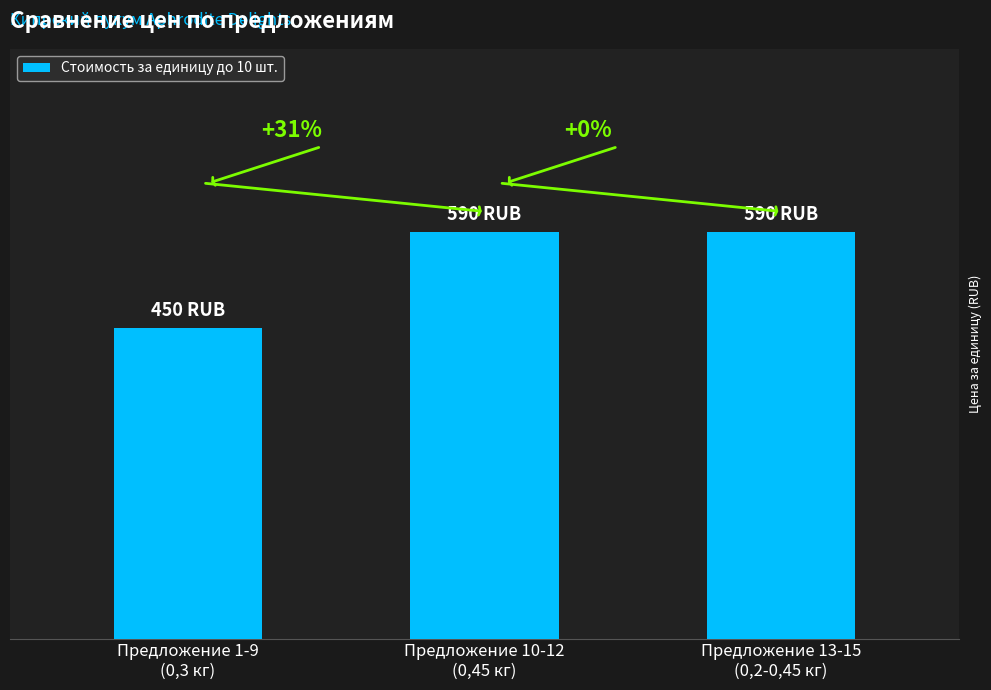

Does the chart contain any negative values?

No